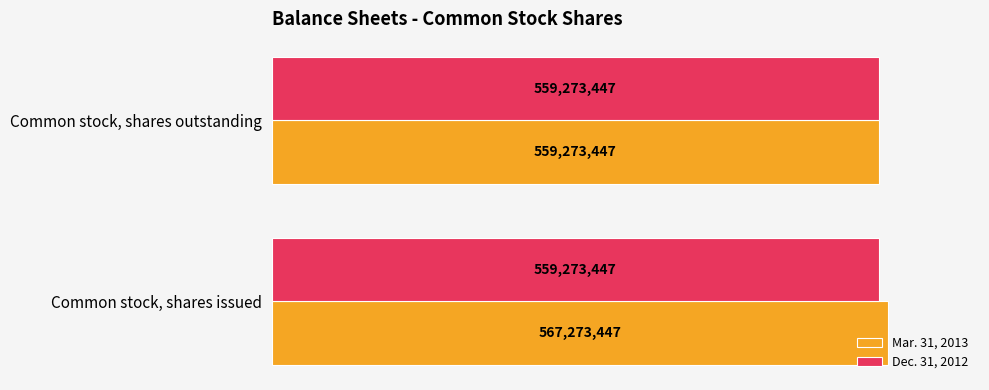

What is the maximum value for Mar. 31, 2013?

567273447